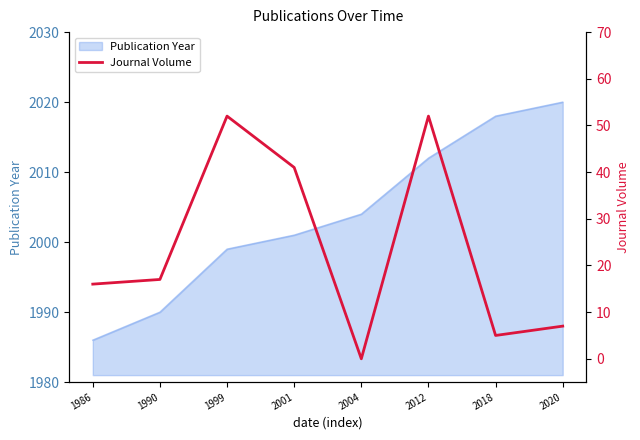

Reading left to right, transcribe all the data shown in this chart.

1986=16	1990=17	1999=52	2001=41	2004=0	2012=52	2018=5	2020=7